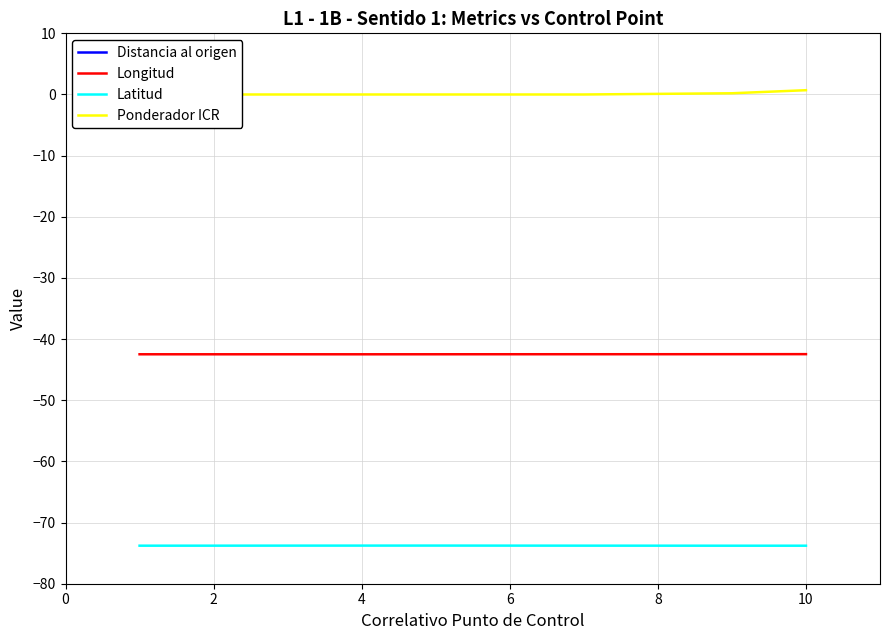

What is the minimum value for Latitud?

-73.8